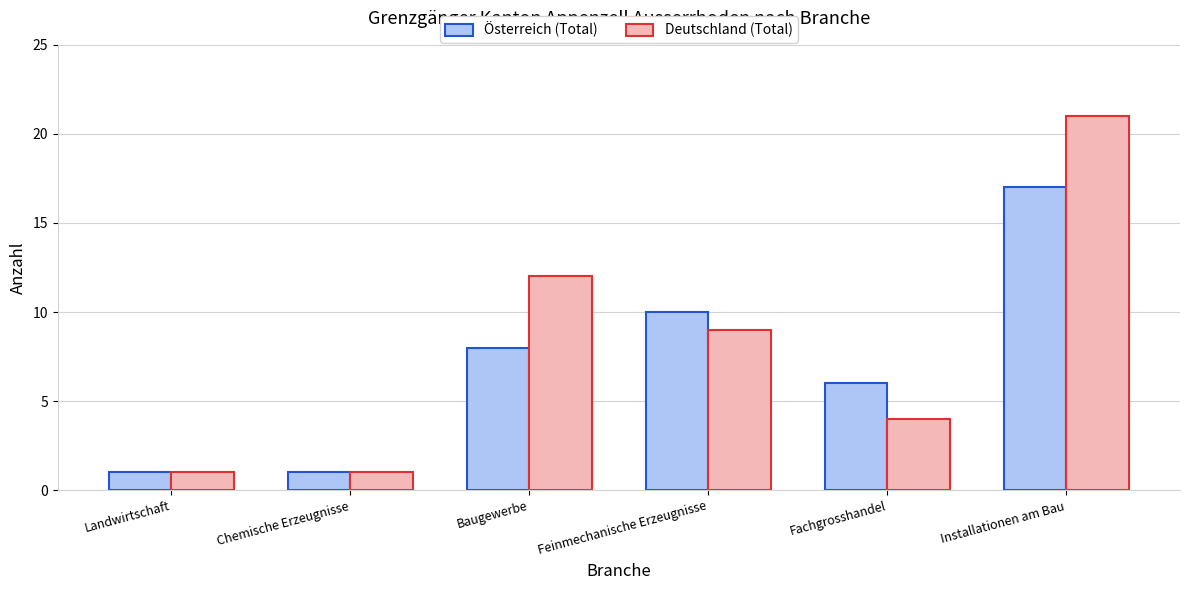

Between Feinmechanische Erzeugnisse and Fachgrosshandel, which series saw the biggest shift?

Deutschland (Total)